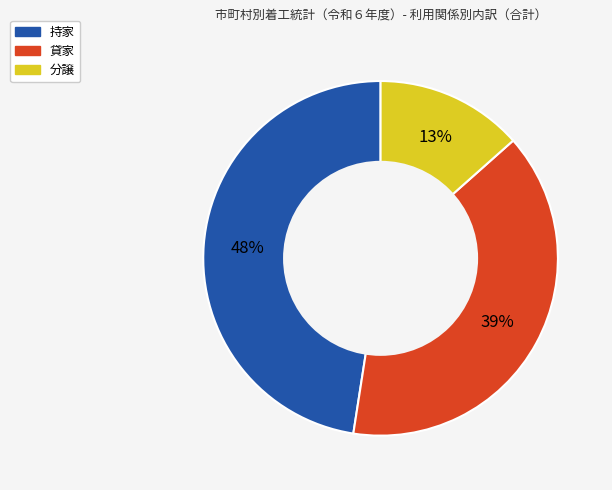

Combined, do 貸家 and 持家 account for over 50%?

Yes